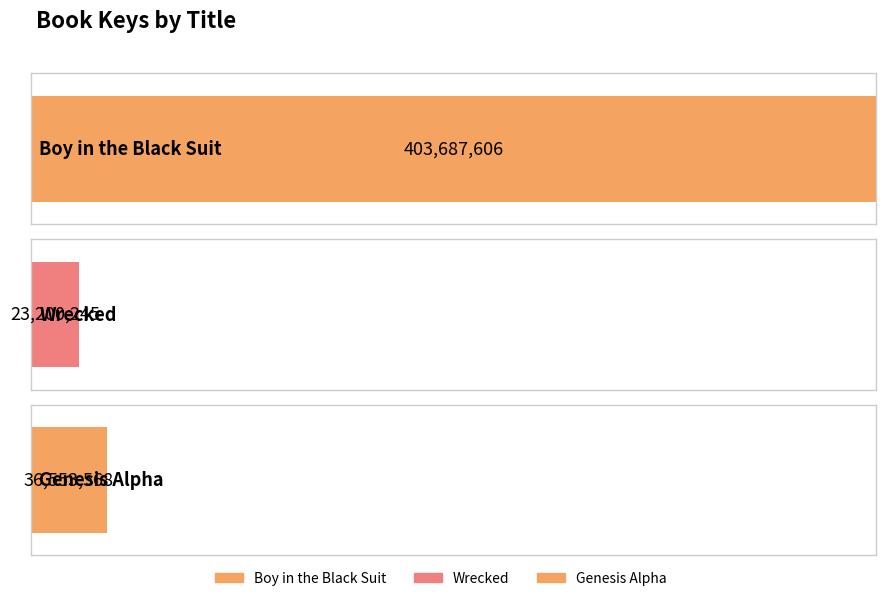

Reading left to right, extract all data points from this chart.

Boy in the Black Suit=403687606	Wrecked=23200245	Genesis Alpha=36553568